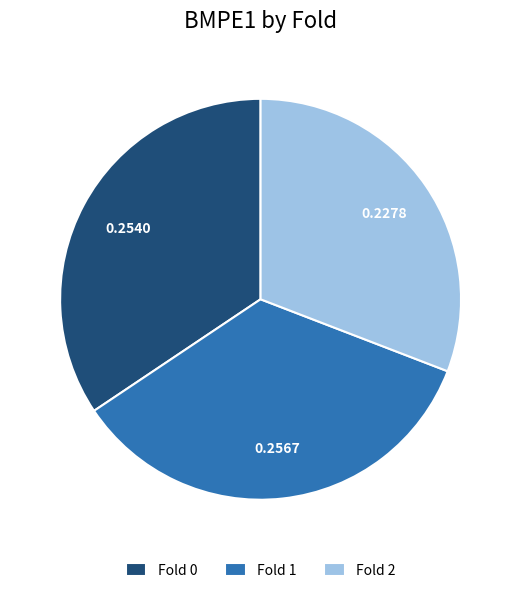

True or false: Fold 0 accounts for 34% of the total.

True